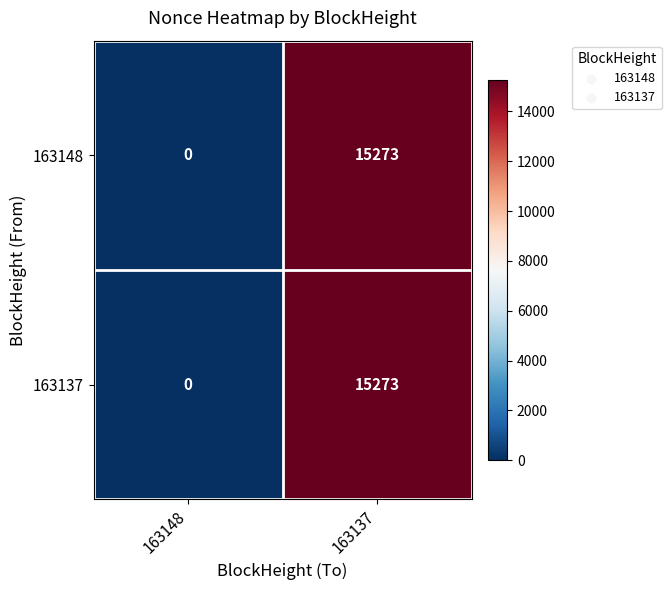

What is the sum of the 163148 values at 163137 and 163148?

15273